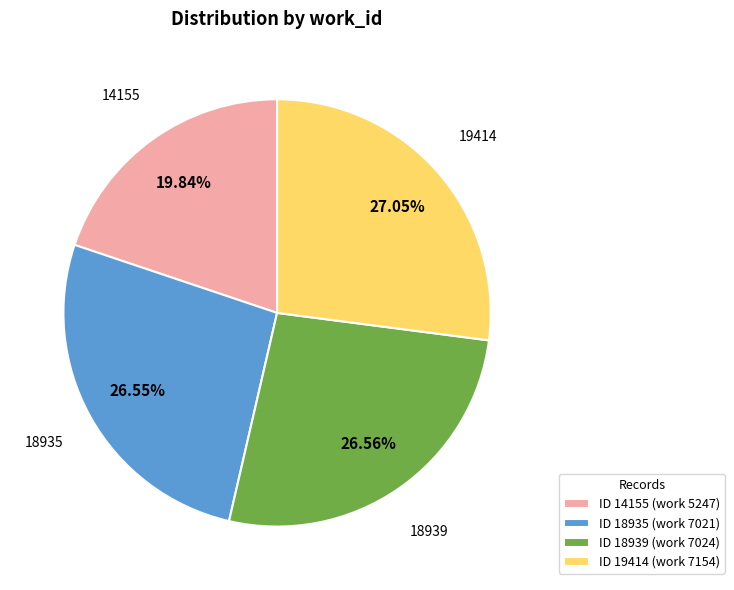

Which slice is the smallest?

ID 14155 (work 5247)